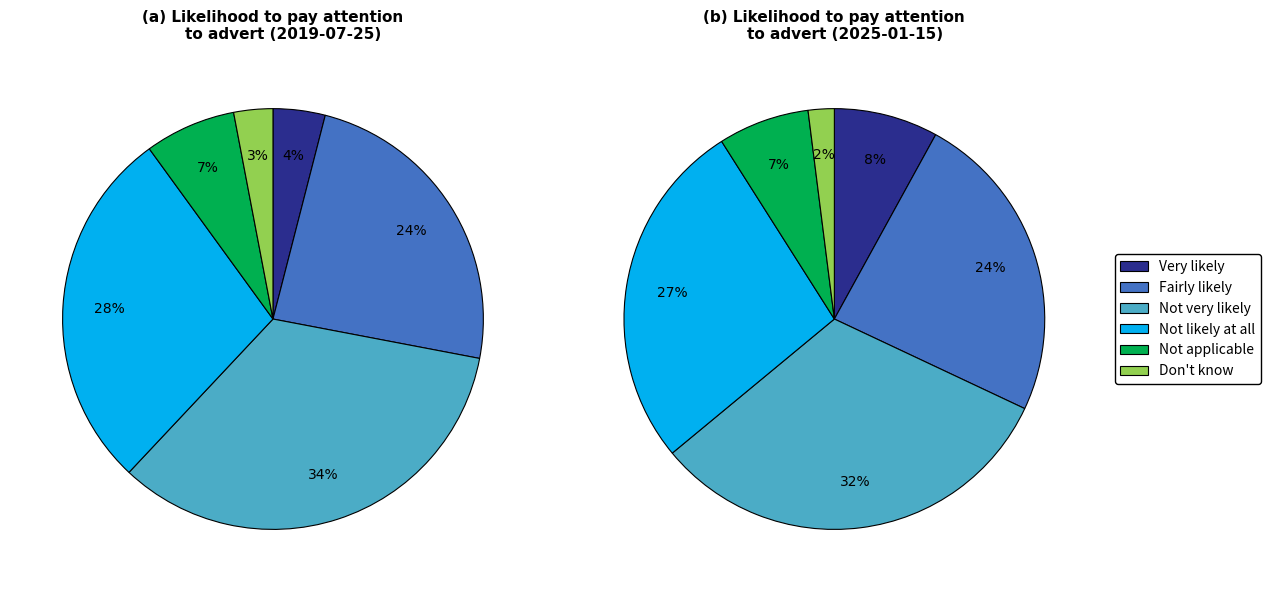

What is the smallest slice in the pie chart?

Don't know